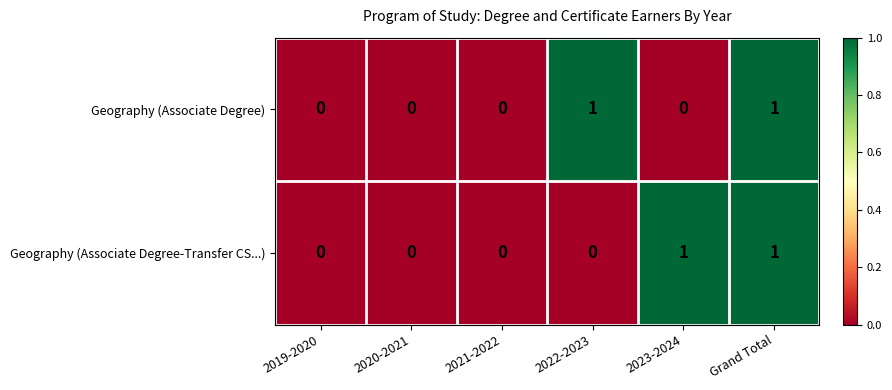

Count the Geography (Associate Degree-Transfer CS...) values in the range 0 to 1.

6